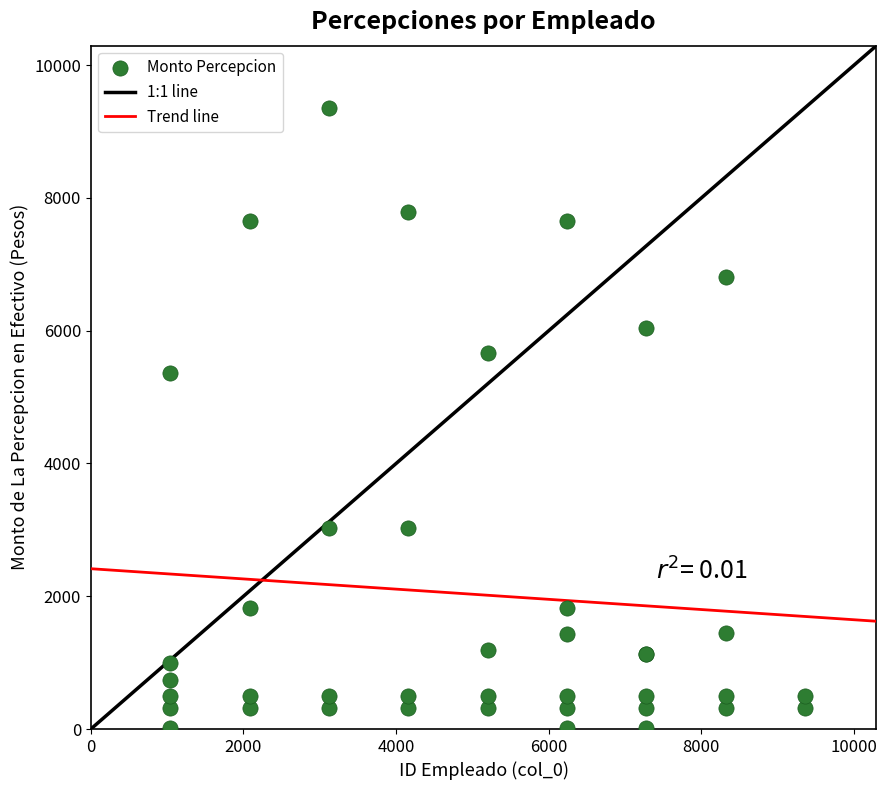

What Y value in the scatter plot is closest to 4683?

5367.0